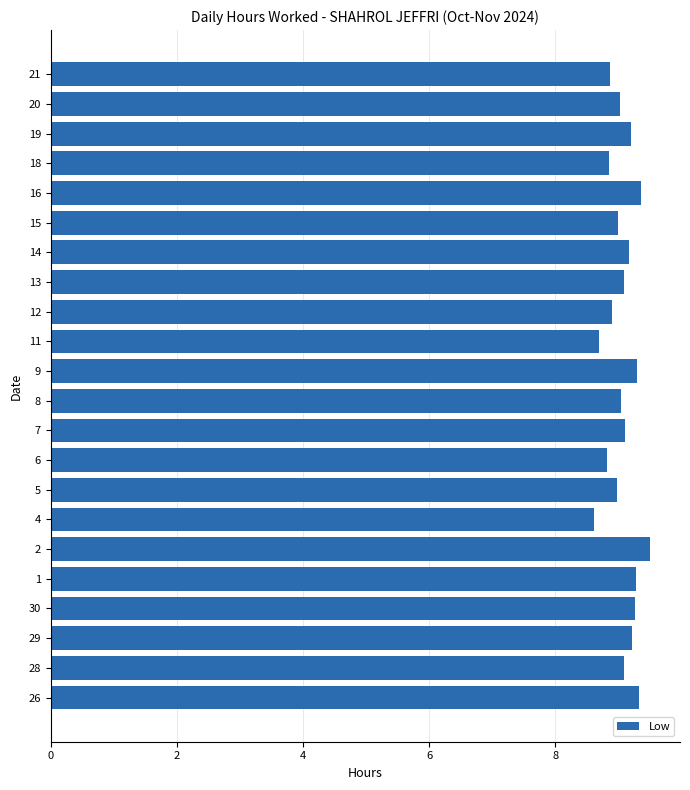

Is it true that the value at 30 is 9.3?

True